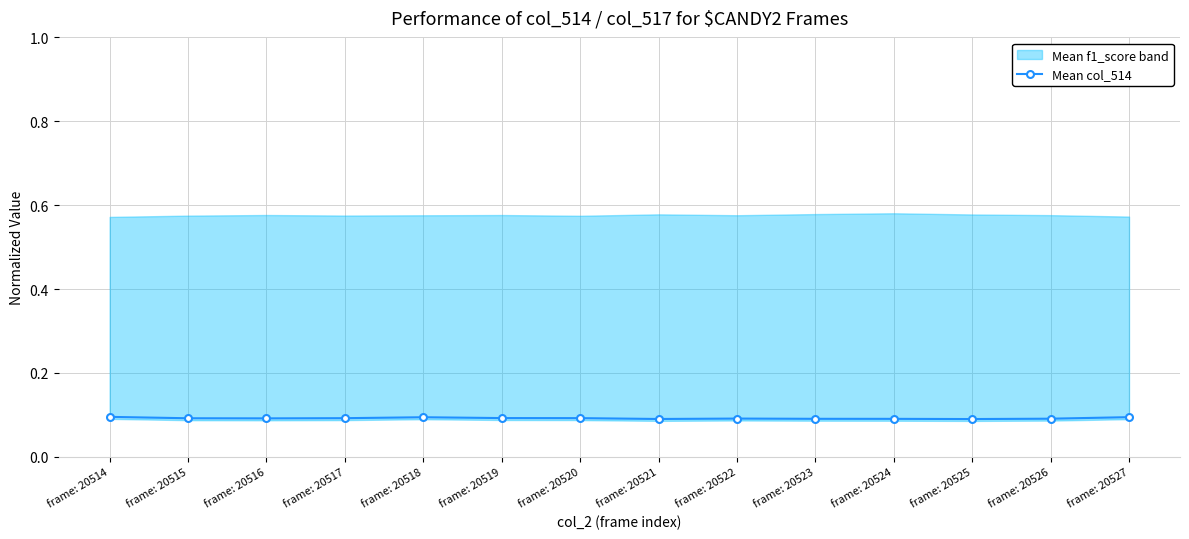

List the labels in order of value, largest first.

frame: 20514, frame: 20527, frame: 20518, frame: 20519, frame: 20520, frame: 20517, frame: 20515, frame: 20516, frame: 20522, frame: 20526, frame: 20523, frame: 20524, frame: 20521, frame: 20525